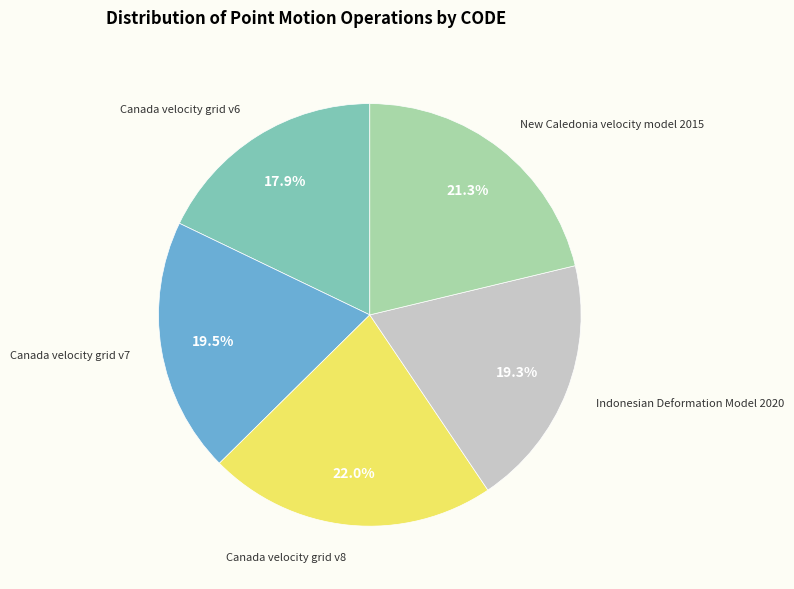

Does any single category account for the majority?

No